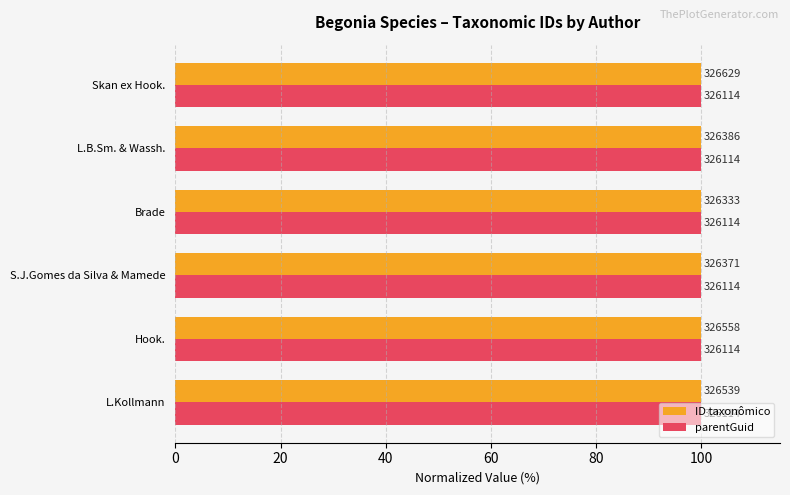

What is the difference between the maximum and minimum values in the ID taxonômico series?

0.1